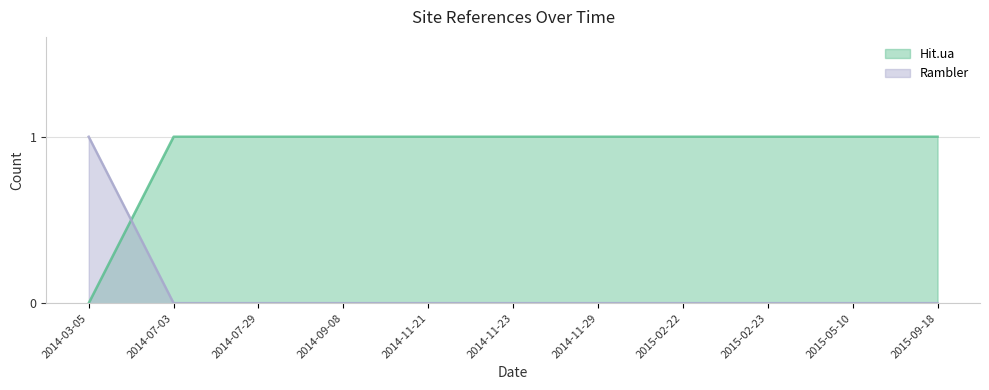

What position from the left is 2014-11-23?

6